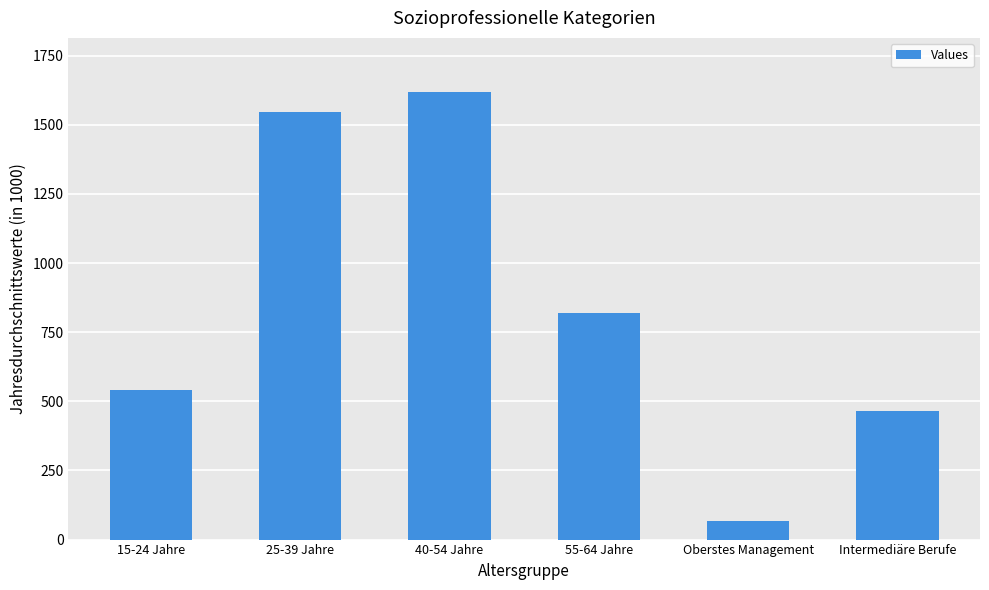

Rank the categories by value from highest to lowest.

40-54 Jahre, 25-39 Jahre, 55-64 Jahre, 15-24 Jahre, Intermediäre Berufe, Oberstes Management